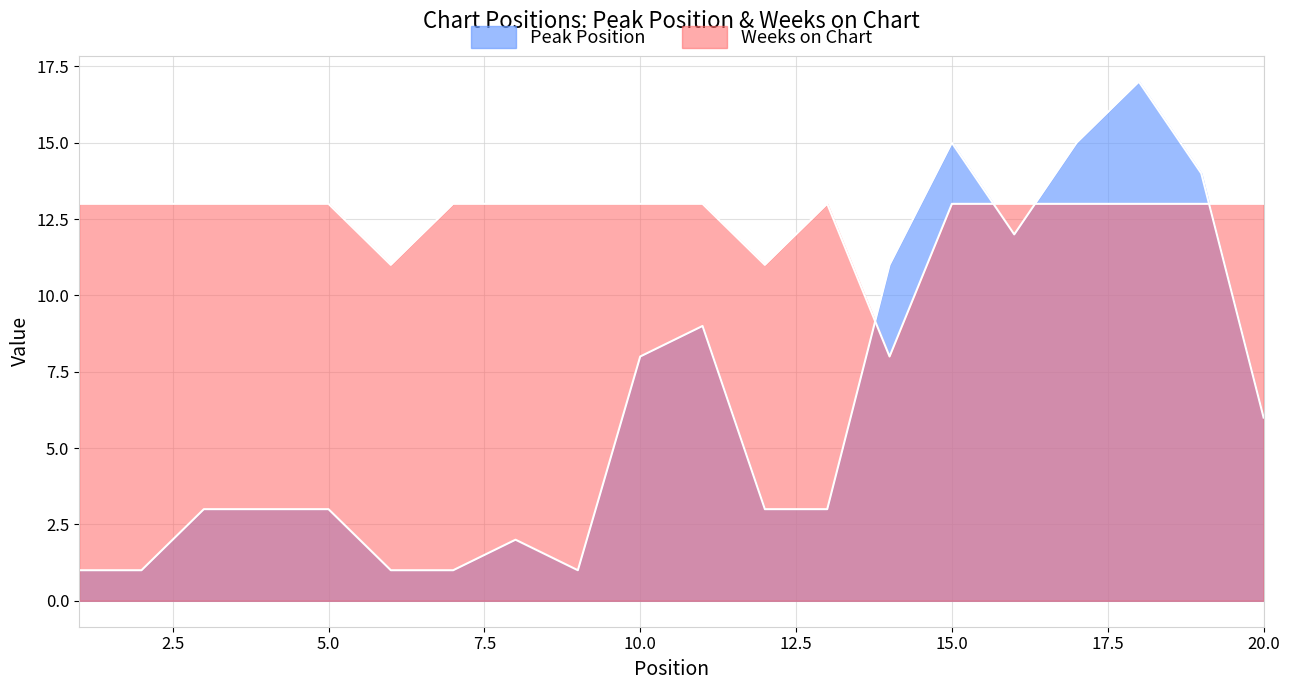

How many times do Peak Position and Weeks on Chart cross each other?

4